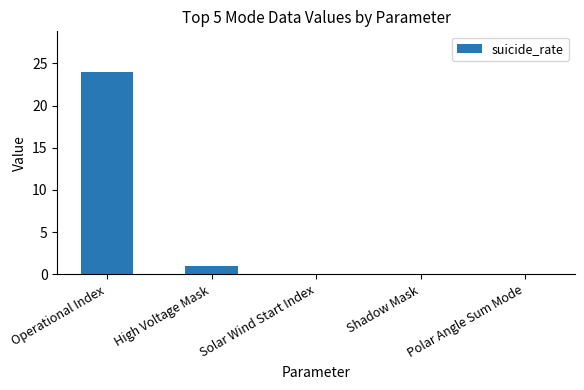

Is it true that the value at High Voltage Mask is 1?

True